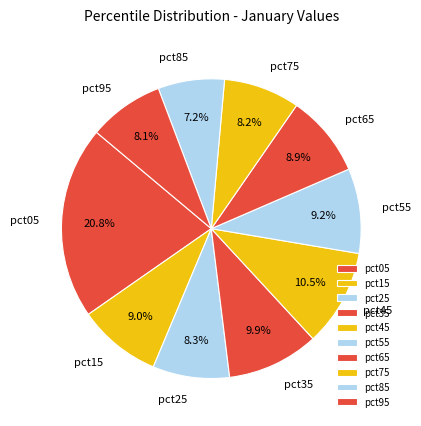

Which slice is the largest?

pct05